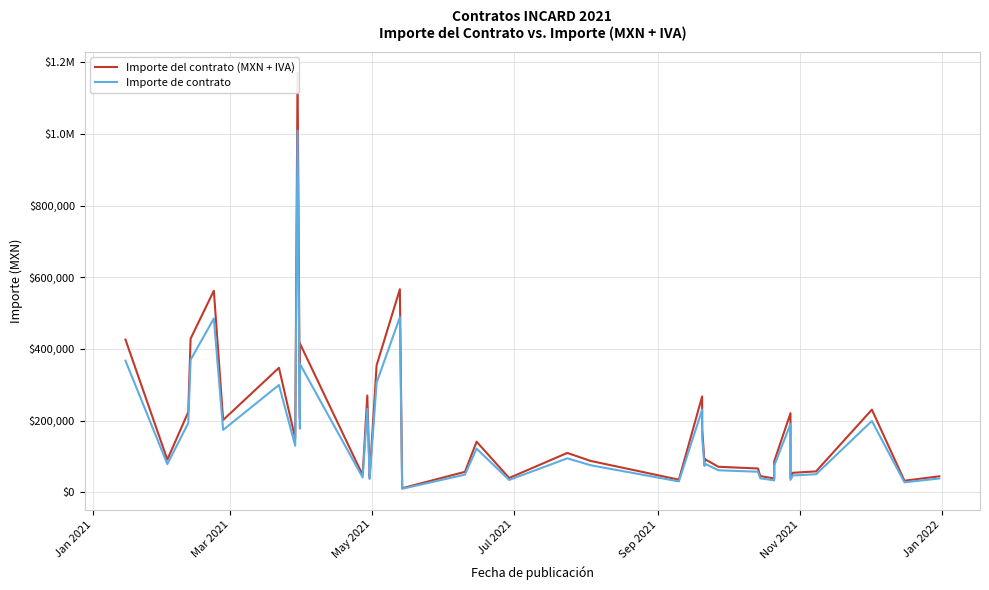

Is this an area chart (filled region under the line)?

No